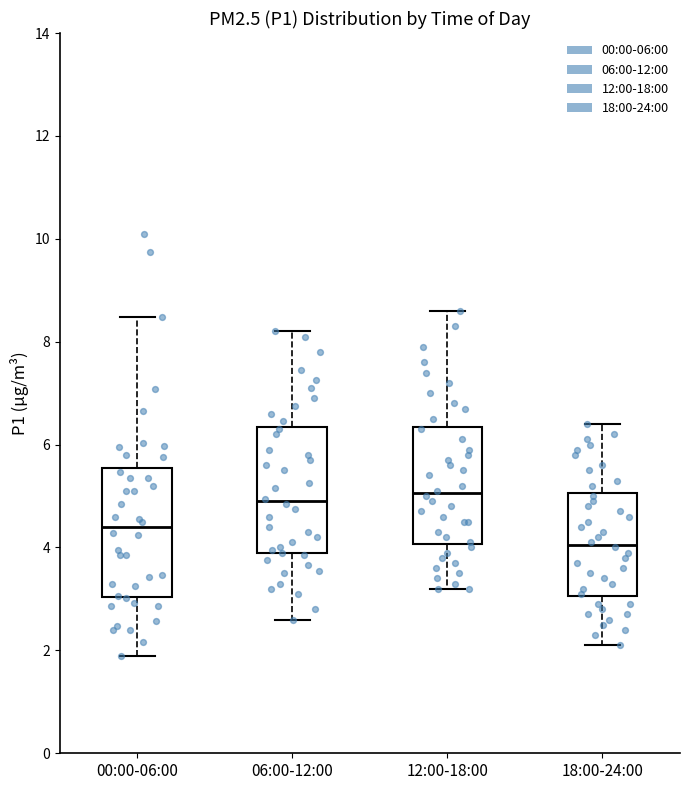

Where is the lower edge of the box for 00:00-06:00 on the y-axis? The values are not printed on the chart, so give them approximately, as read against the axis.

3.0